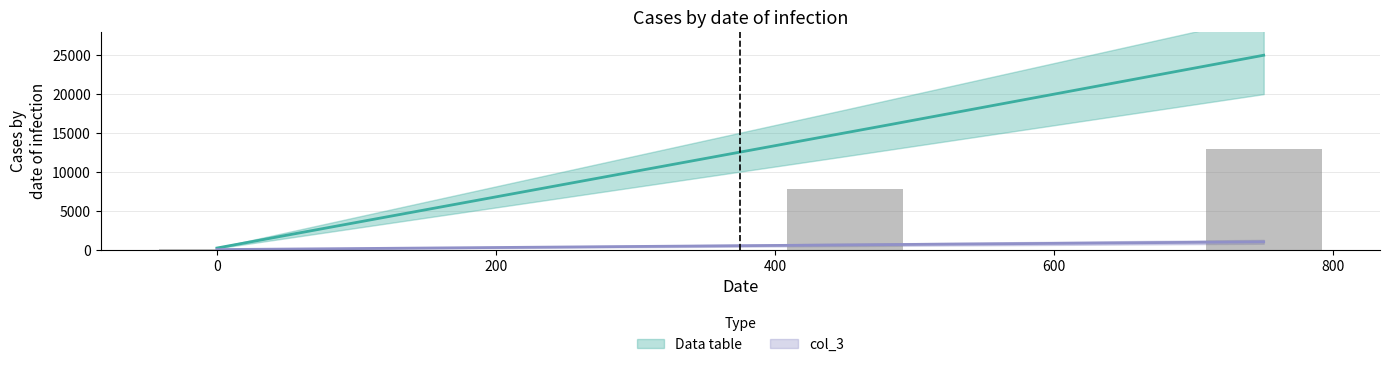

What value does the data have at 0?

100.0